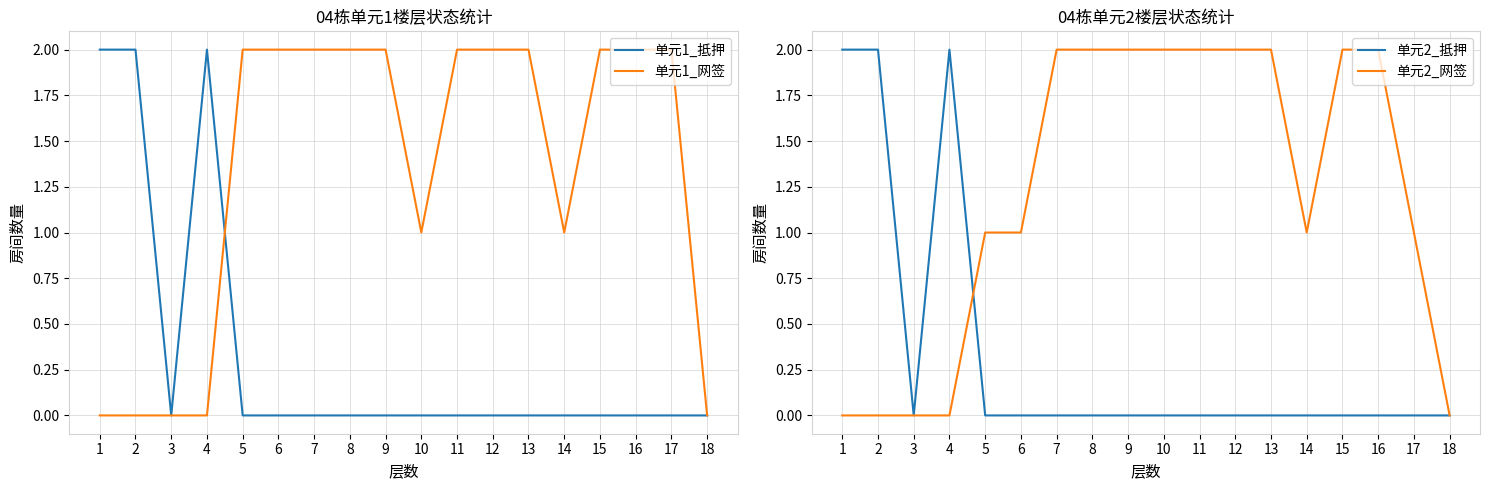

How many times do 单元1_网签 and 单元2_抵押 cross each other?

1